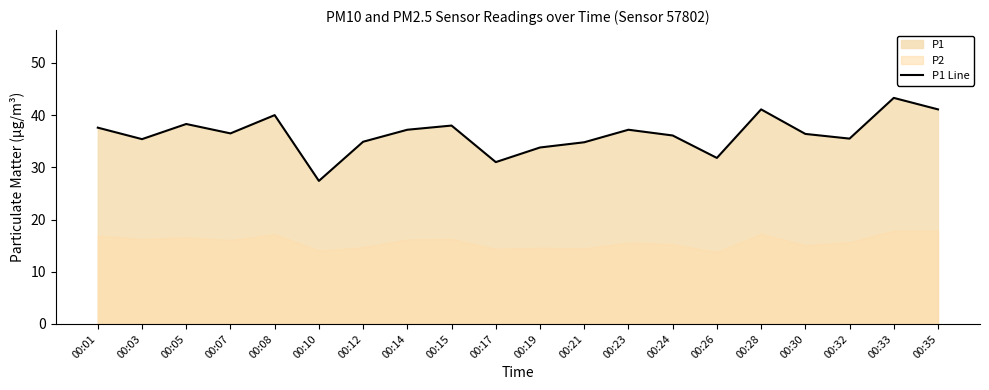

How many data points are above 36?

12